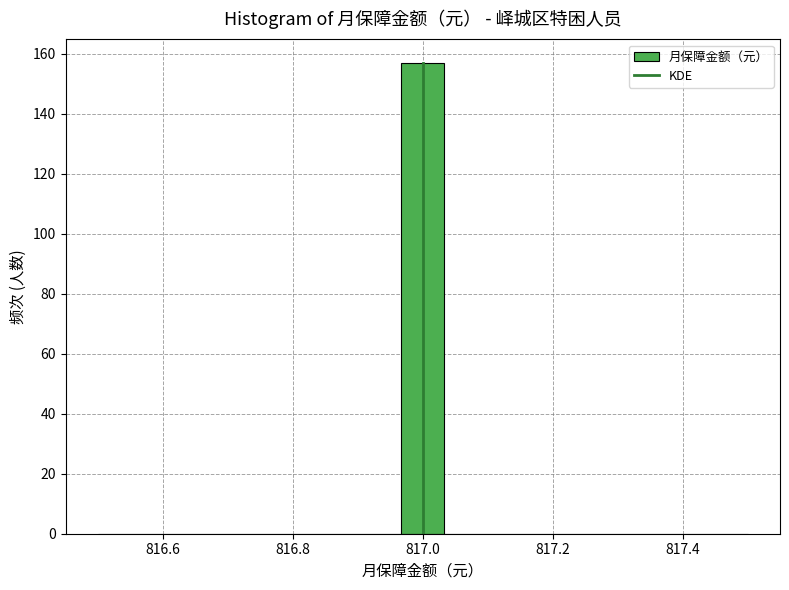

Read against the x-axis, roughly where is the centre of the tallest bar?

817.00